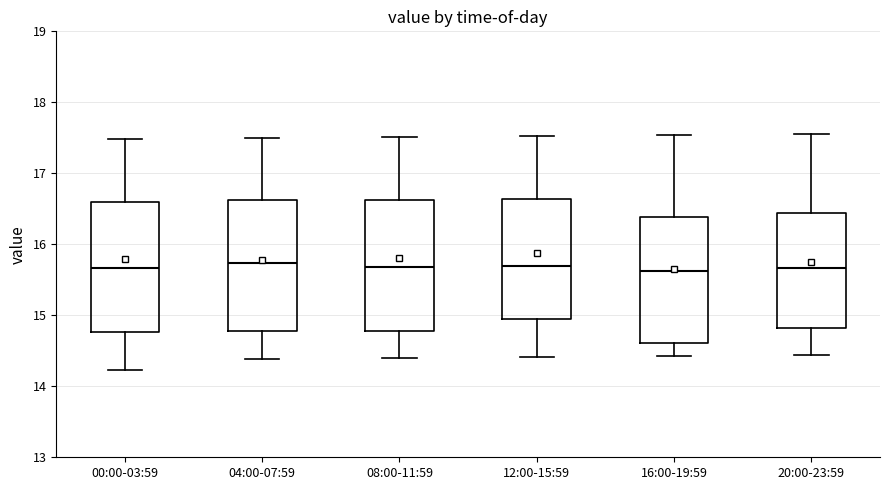

Where is the upper edge of the box for 04:00-07:59 on the y-axis? The values are not printed on the chart, so give them approximately, as read against the axis.

16.6